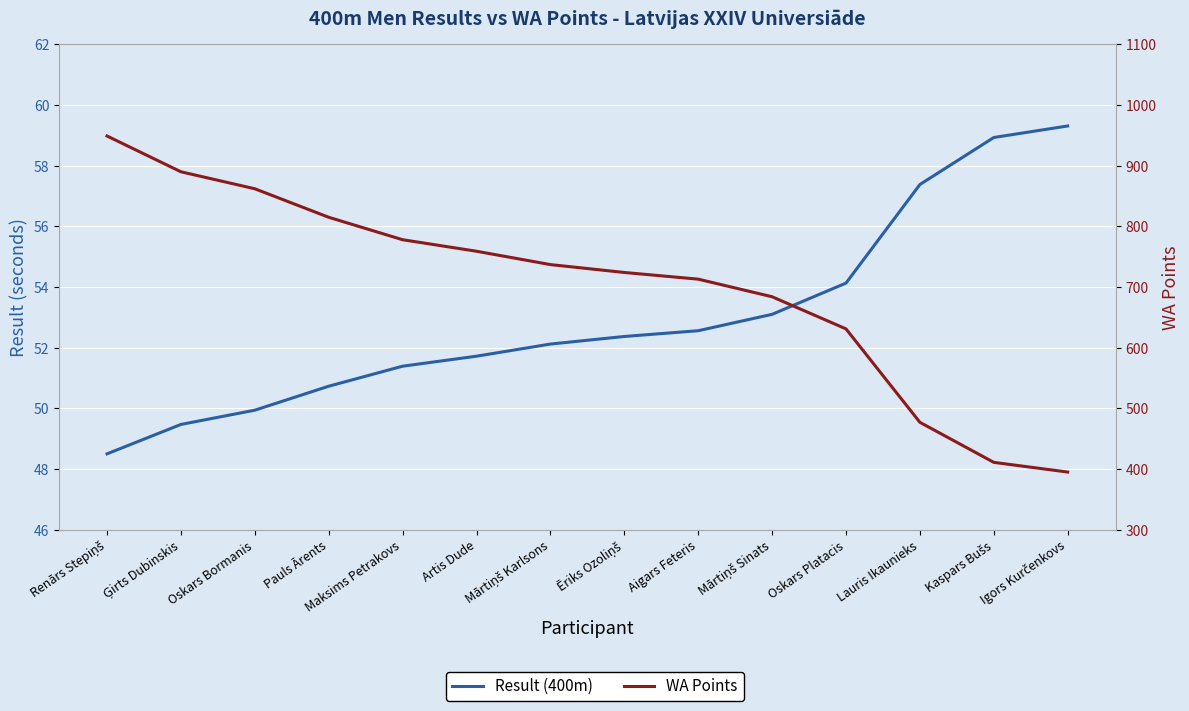

What is the label of the 9th point from the right?

Artis Dude